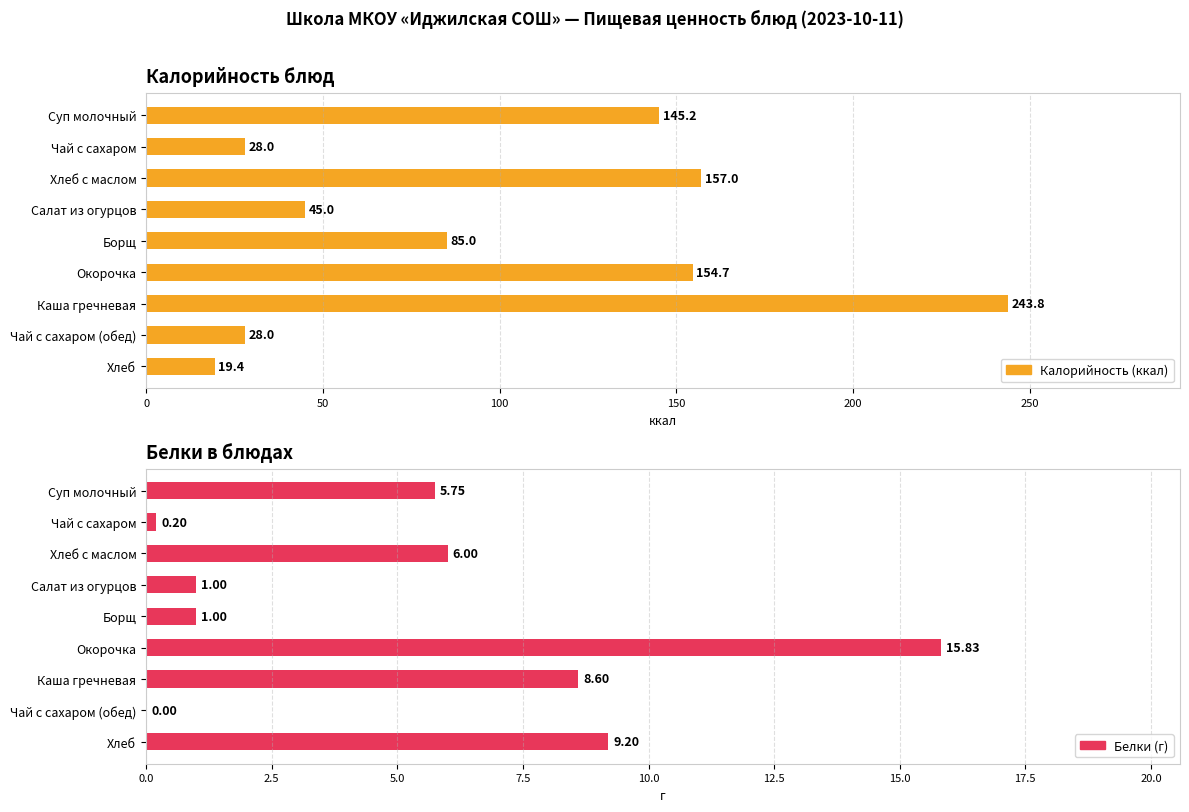

What is the difference between the Калорийность values at Чай с сахаром (обед) and Суп молочный?

117.2